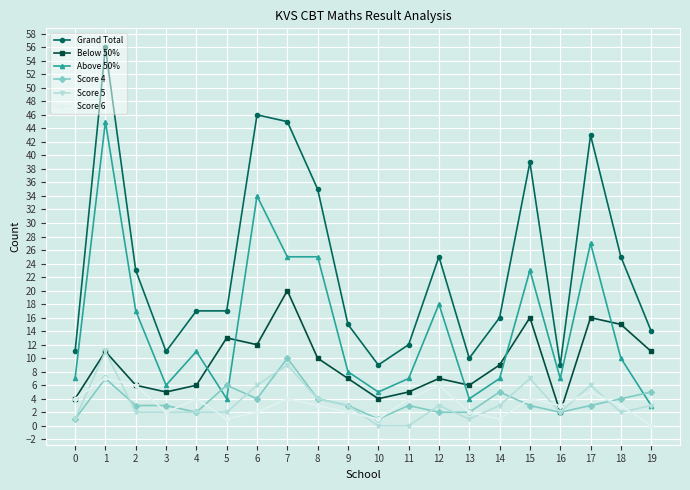

Is the value of Score 4 at 18 greater than the value of Score 5 at 18?

Yes